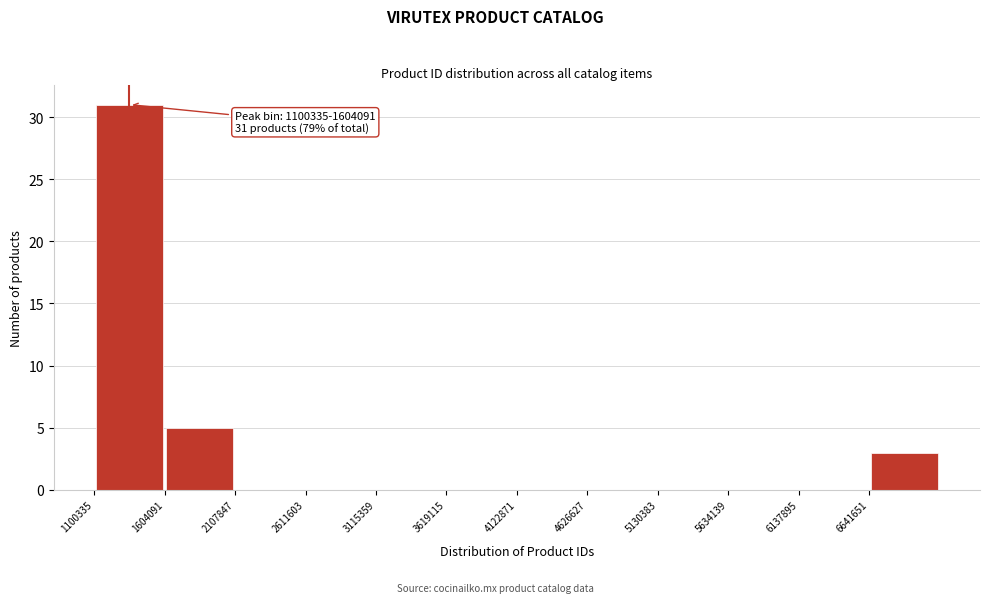

Which range on the x-axis has the tallest bar?

1100000 to 1600000